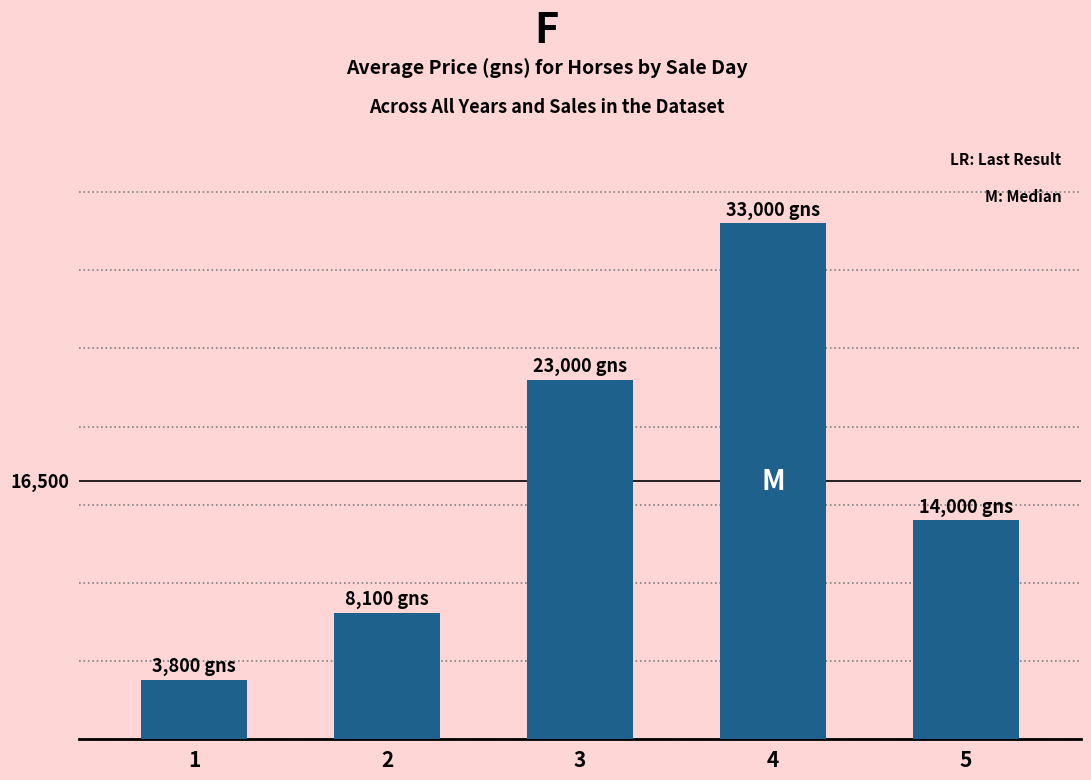

Does the chart contain any negative values?

No